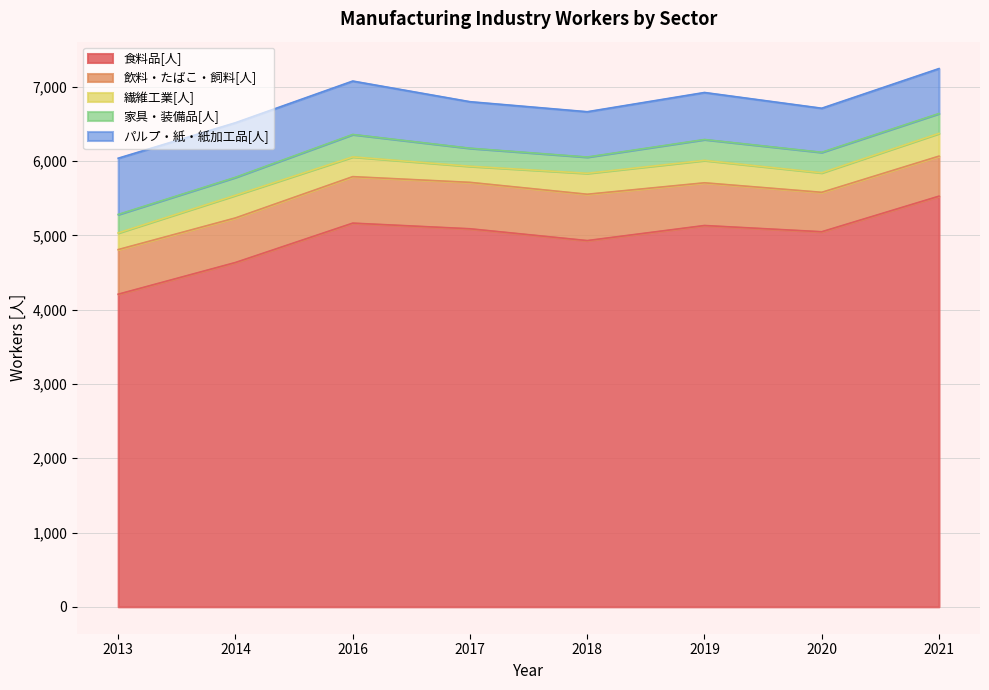

What is the total value across all series at 2018?

6666